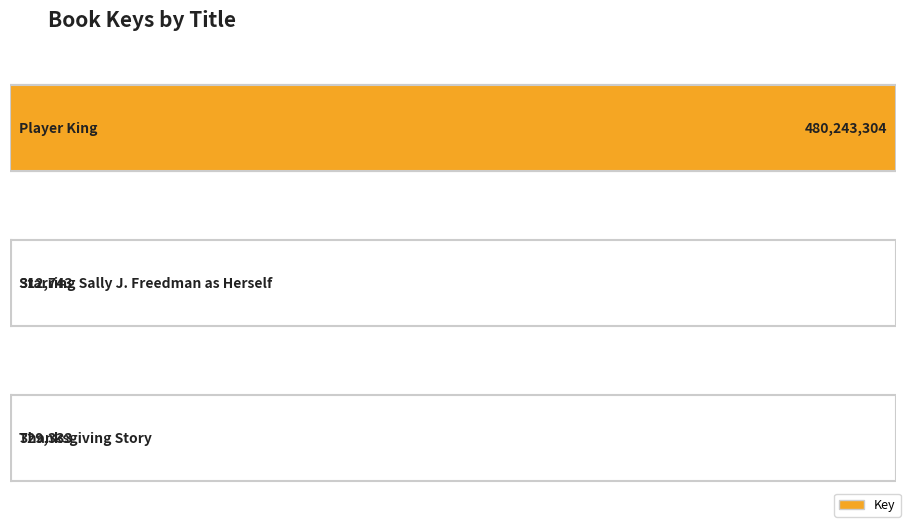

How many bars are there in total?

3